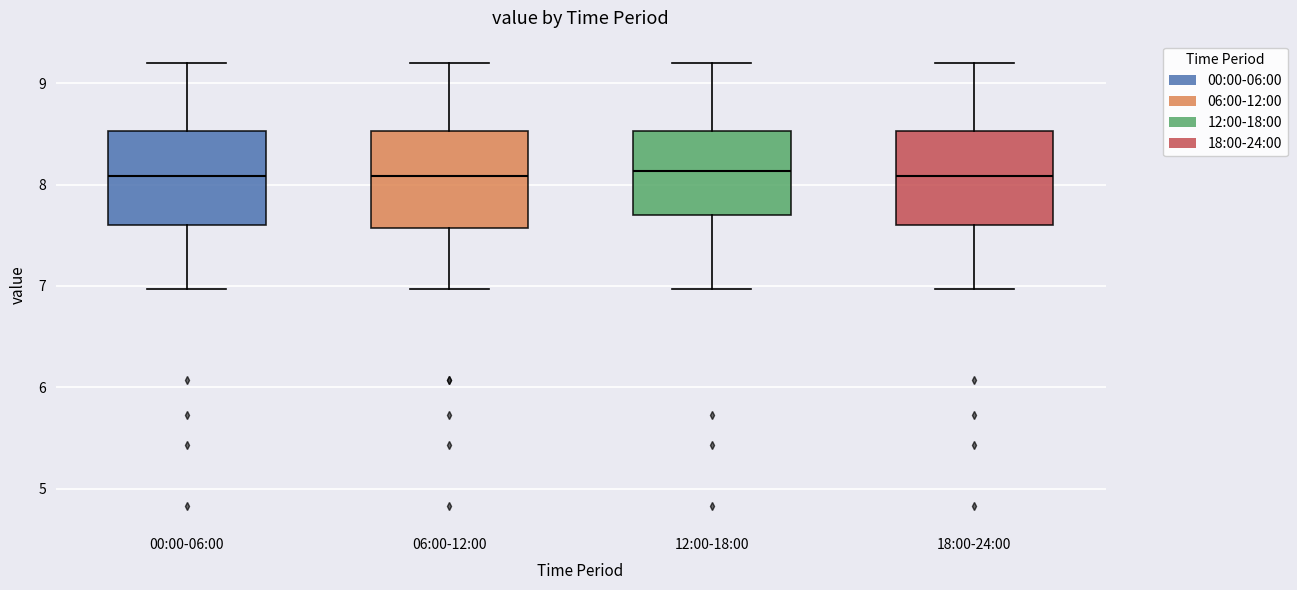

Where does the upper whisker of the box for 00:00-06:00 end on the y-axis? The values are not printed on the chart, so give them approximately, as read against the axis.

9.2